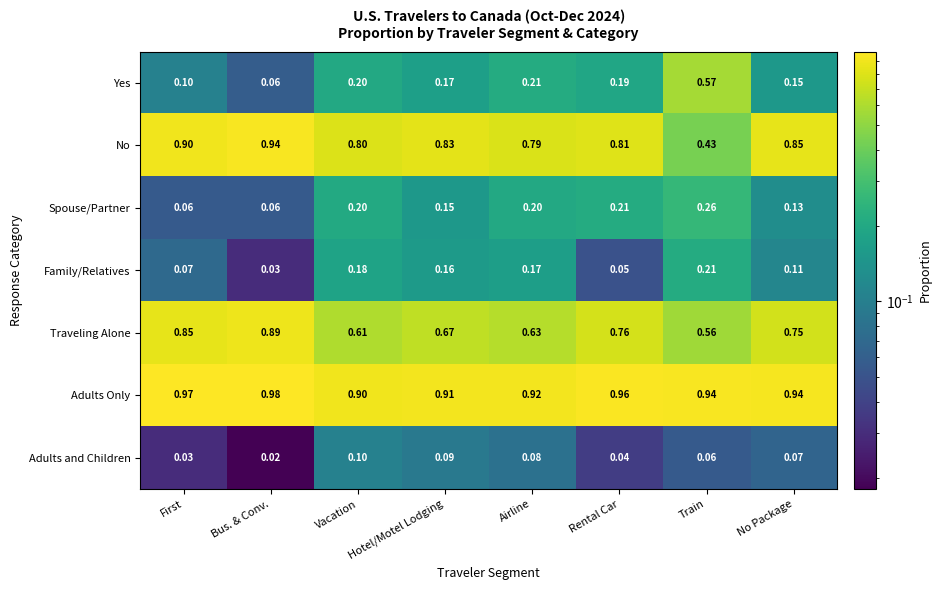

Which series has the largest total across all categories?

Adults Only